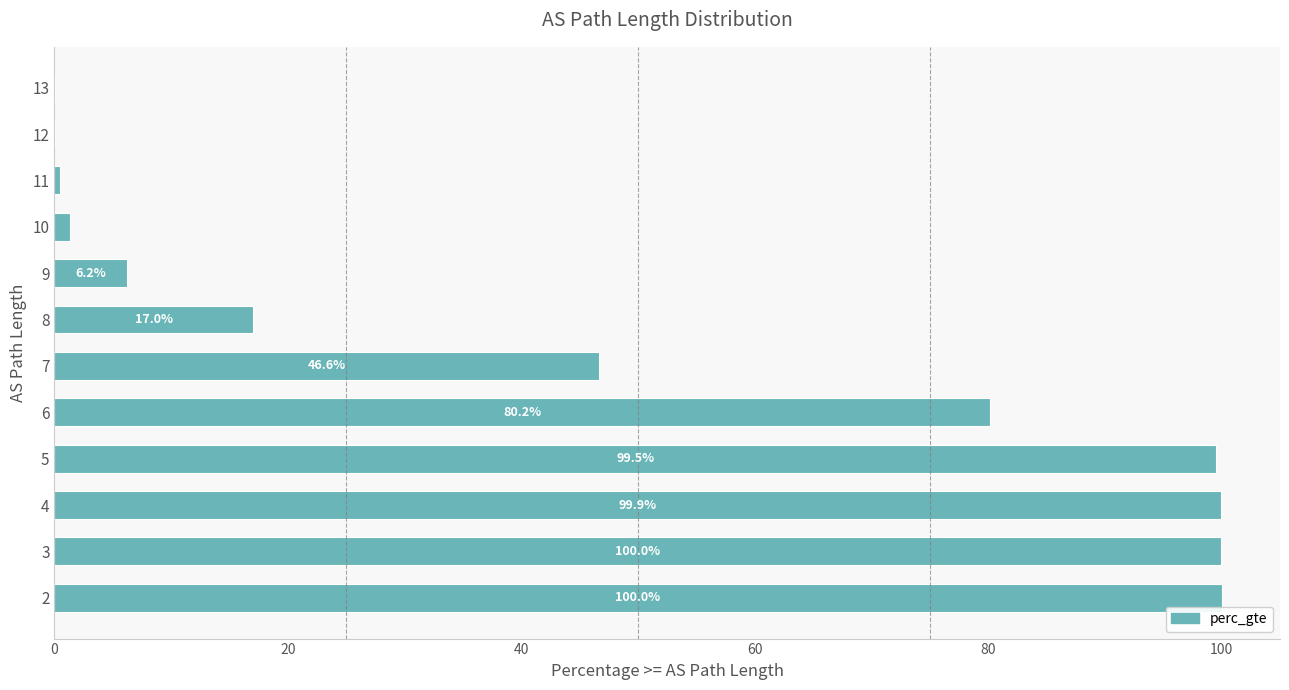

Where is the data nearest to the value 50?

7